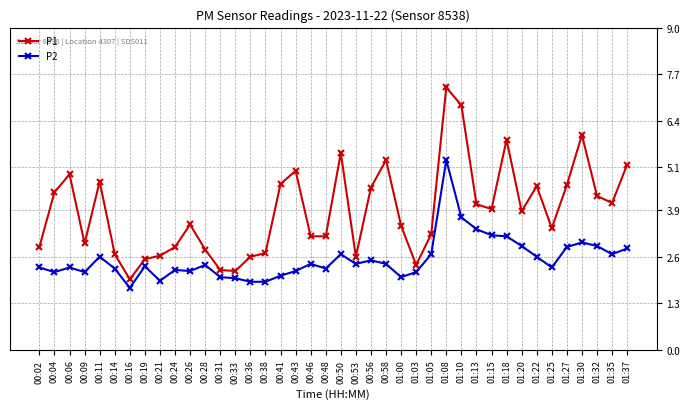

True or false: P2 has a value of 3.2 at 00:04.

False